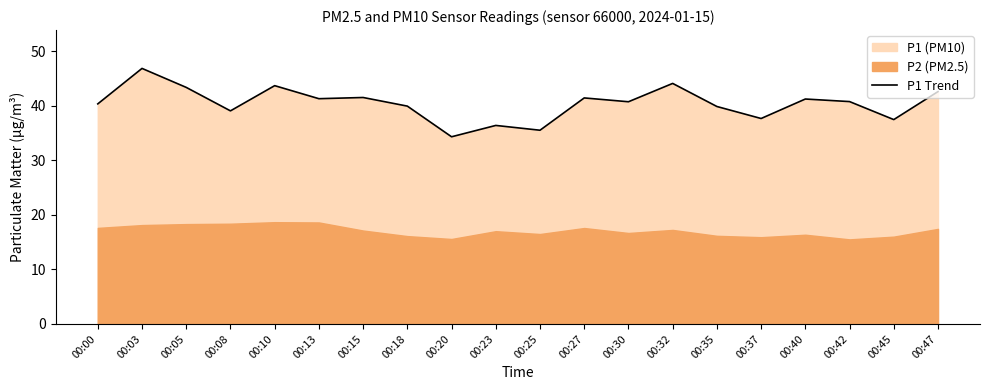

True or false: the data shows 19.7 at 00:25.

False